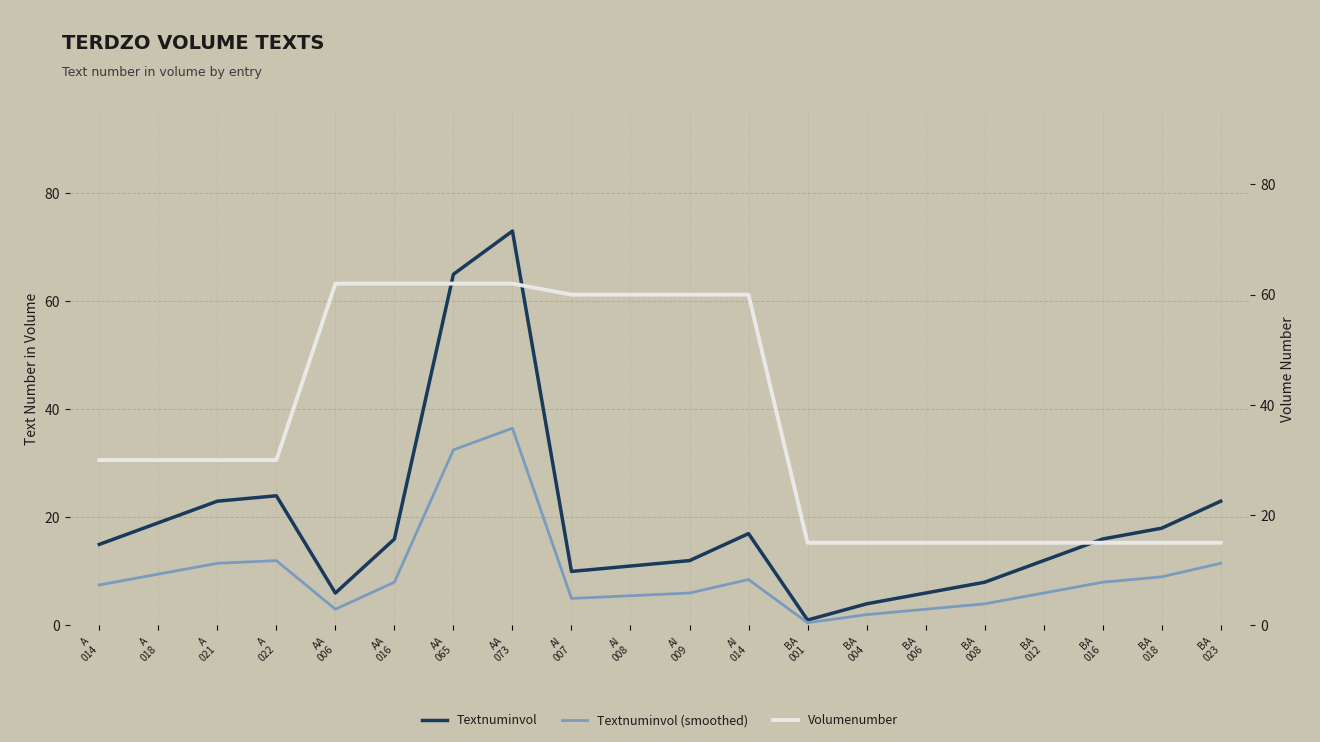

Between A
018 and BA
004, which series saw the biggest shift?

Textnuminvol